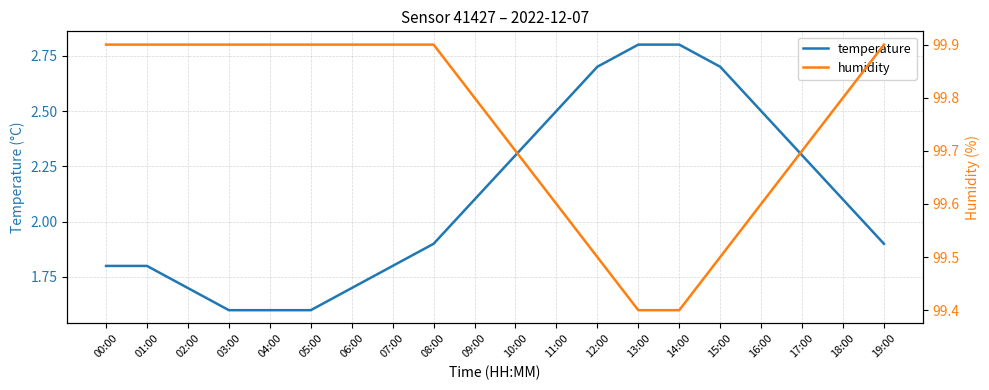

What position from the left is 11:00?

12